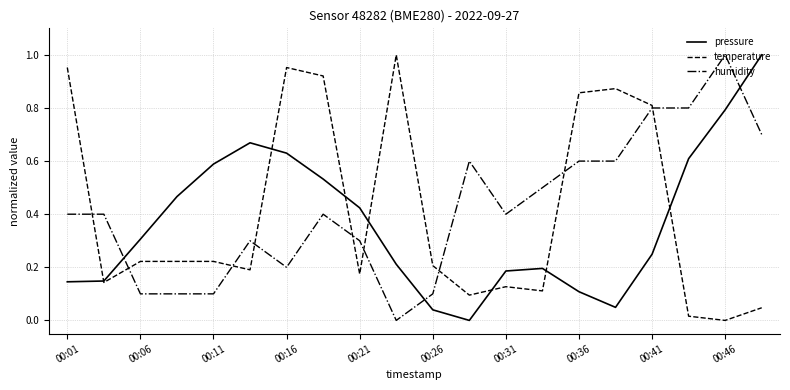

What is the difference between the second highest and minimum values in the pressure series?

0.8